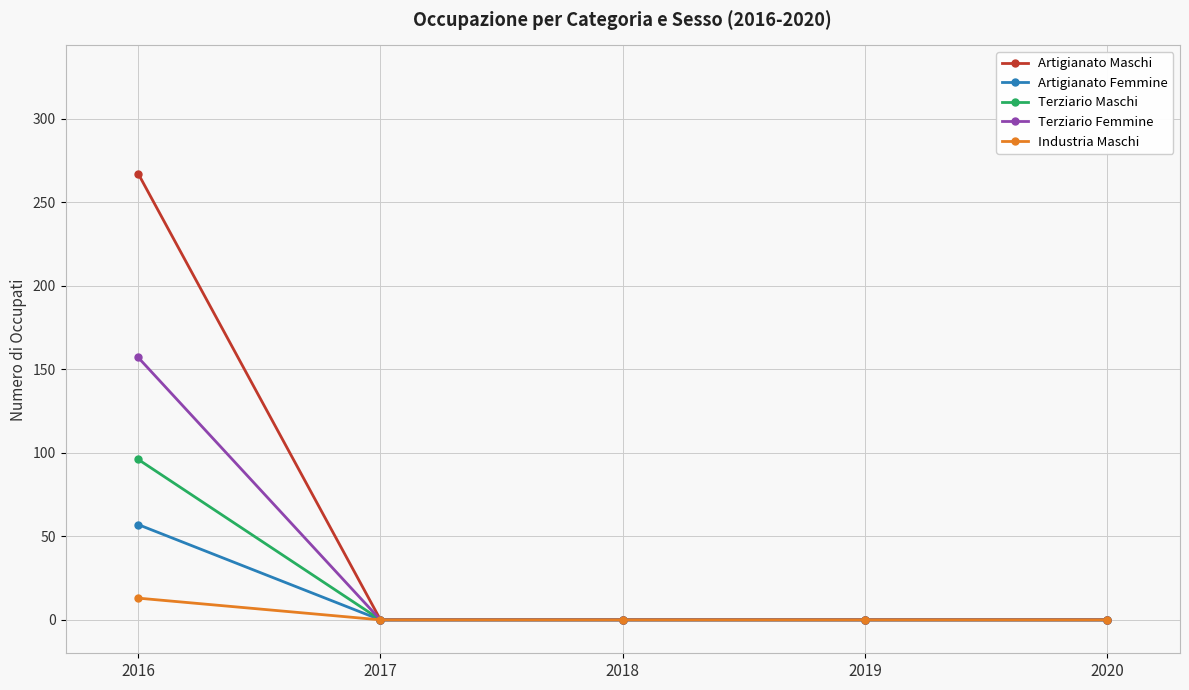

Reading left to right, extract all data points from this chart.

Artigianato Maschi: 2016=267	2017=0	2018=0	2019=0	2020=0
Artigianato Femmine: 2016=57	2017=0	2018=0	2019=0	2020=0
Terziario Maschi: 2016=96	2017=0	2018=0	2019=0	2020=0
Terziario Femmine: 2016=157	2017=0	2018=0	2019=0	2020=0
Industria Maschi: 2016=13	2017=0	2018=0	2019=0	2020=0